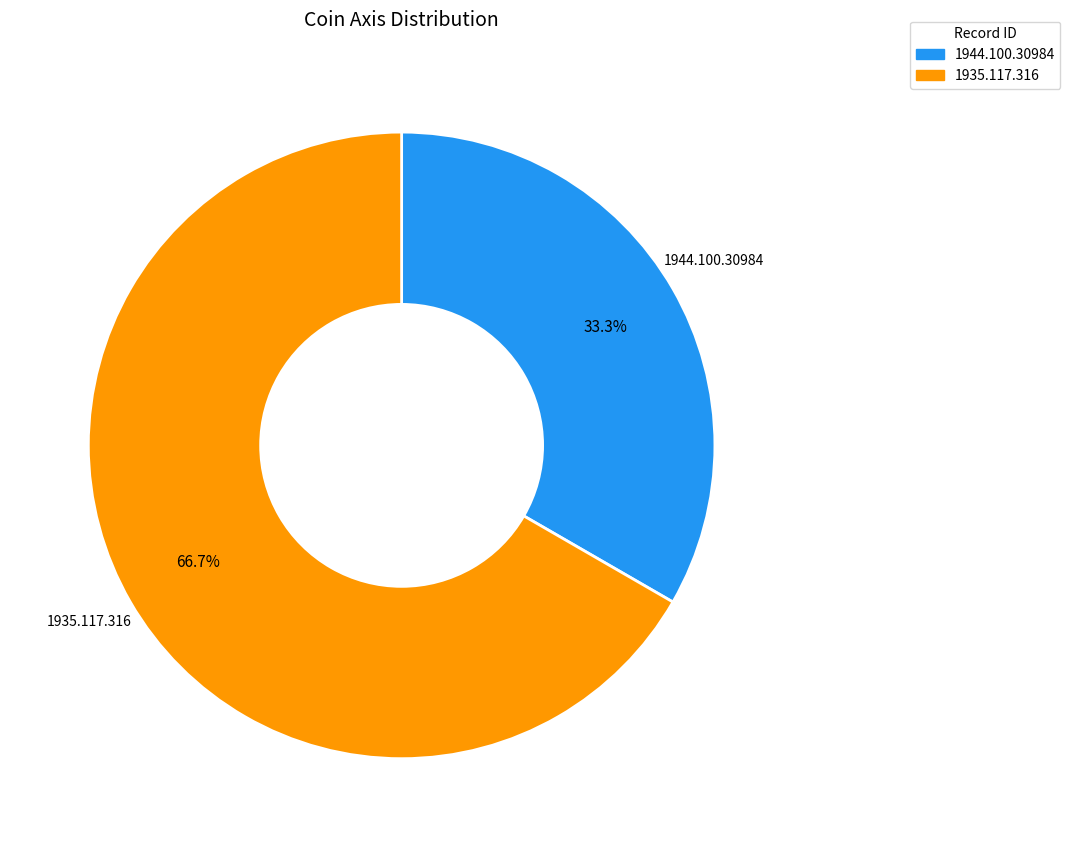

Is it true that 1935.117.316 is 67% of the pie?

True